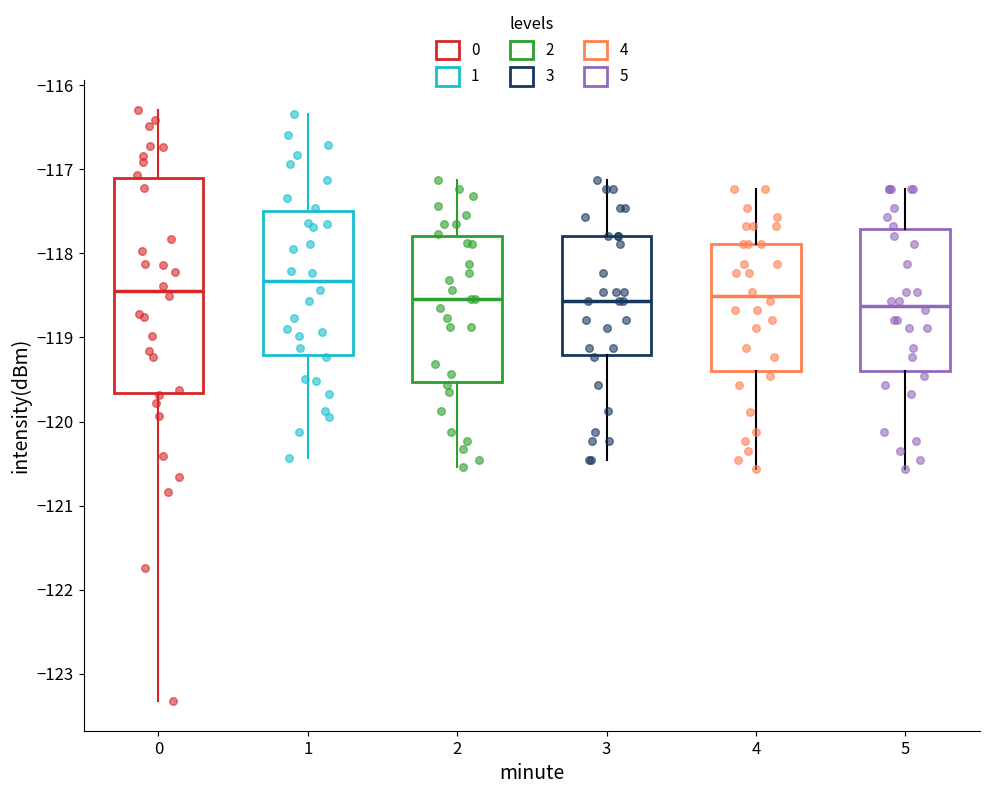

Reading left to right, read every box against the y-axis: the position of its median line, the range the box covers, and the ends of its whiskers. The values are not printed on the chart, so give them approximately, as read against the axis.

0: median -118.4, box -119.7 to -117.1, whiskers -123.3 to -116.3
1: median -118.3, box -119.2 to -117.5, whiskers -120.4 to -116.3
2: median -118.5, box -119.5 to -117.8, whiskers -120.5 to -117.1
3: median -118.6, box -119.2 to -117.8, whiskers -120.5 to -117.1
4: median -118.5, box -119.4 to -117.9, whiskers -120.6 to -117.2
5: median -118.6, box -119.4 to -117.7, whiskers -120.6 to -117.2